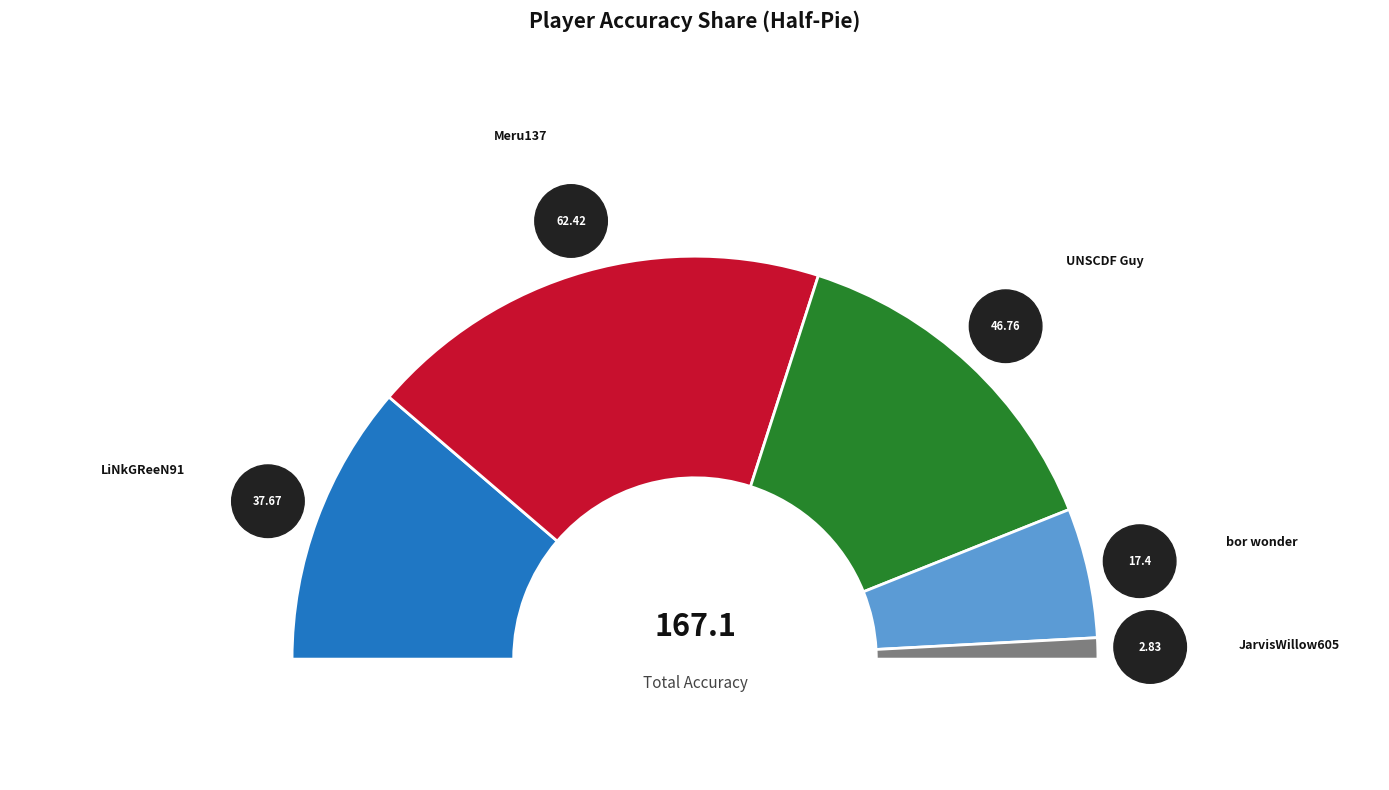

Do Meru137 and UNSCDF Guy together represent more than half of the pie?

Yes